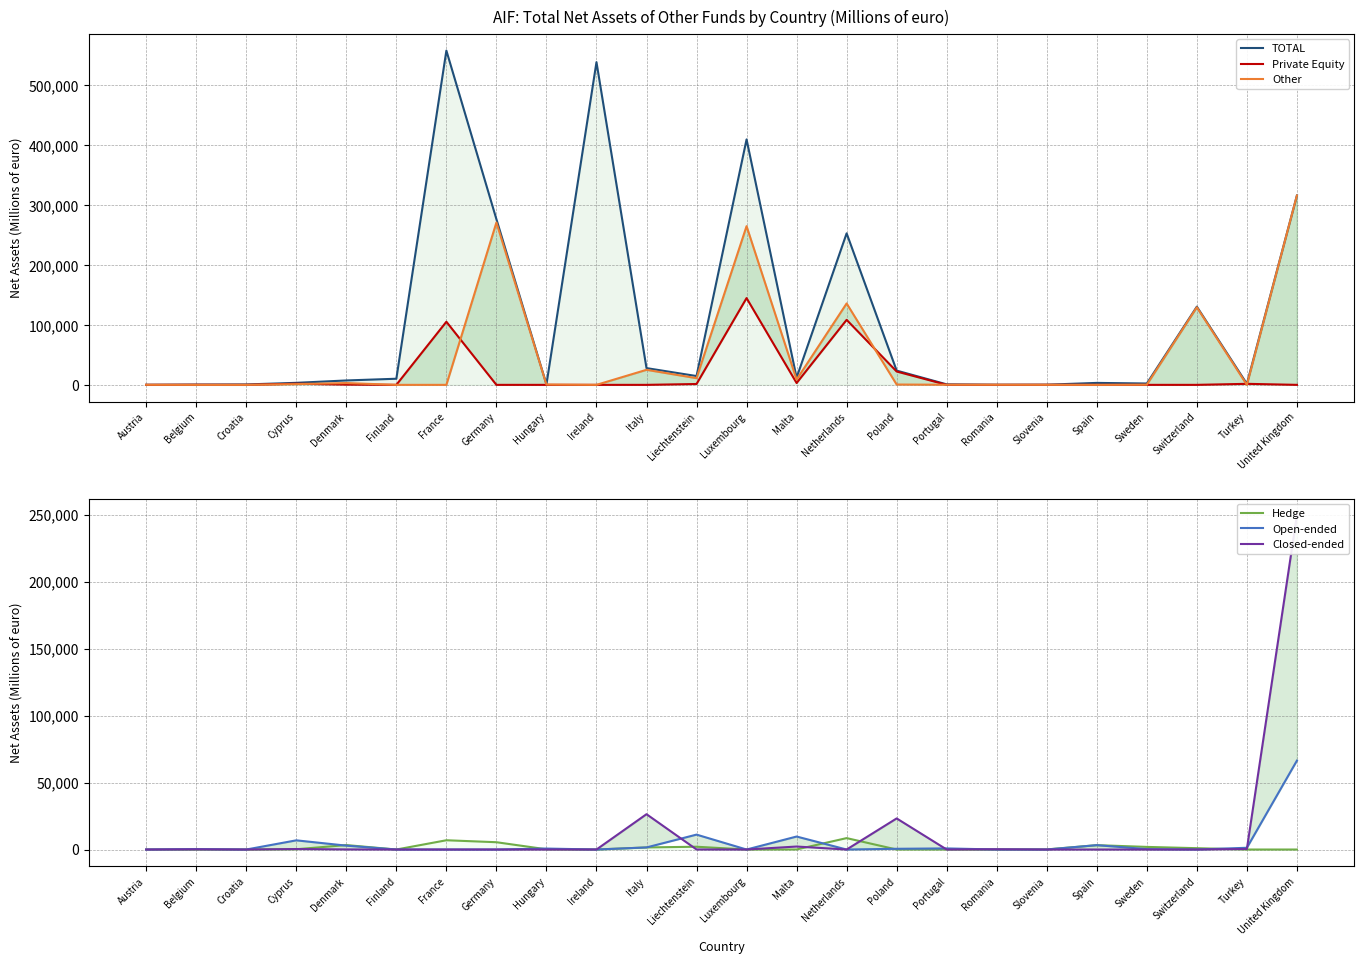

How many data points does each series have?

24